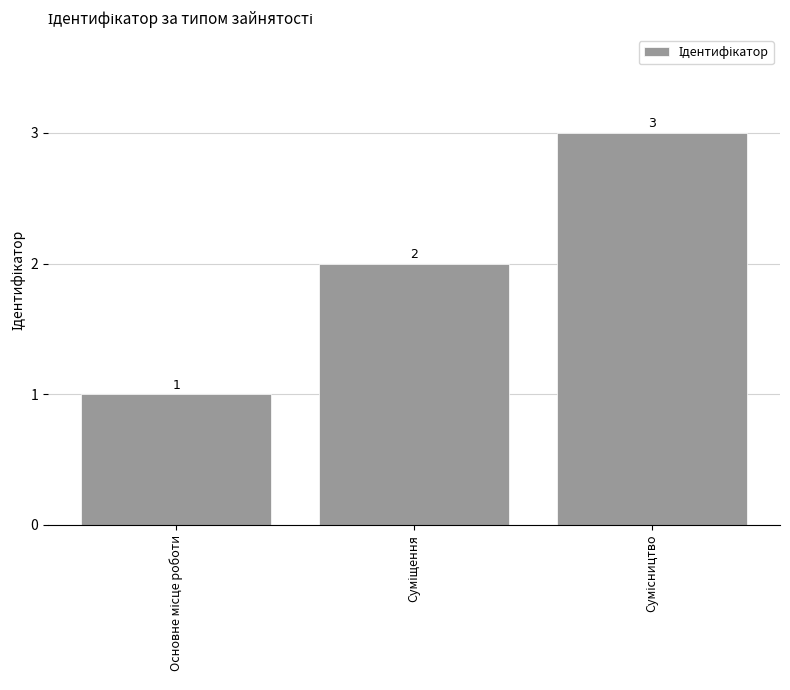

What is the sum of all values?

6